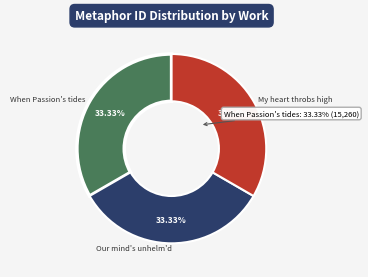

Is it true that When Passion's tides is 22% of the pie?

False